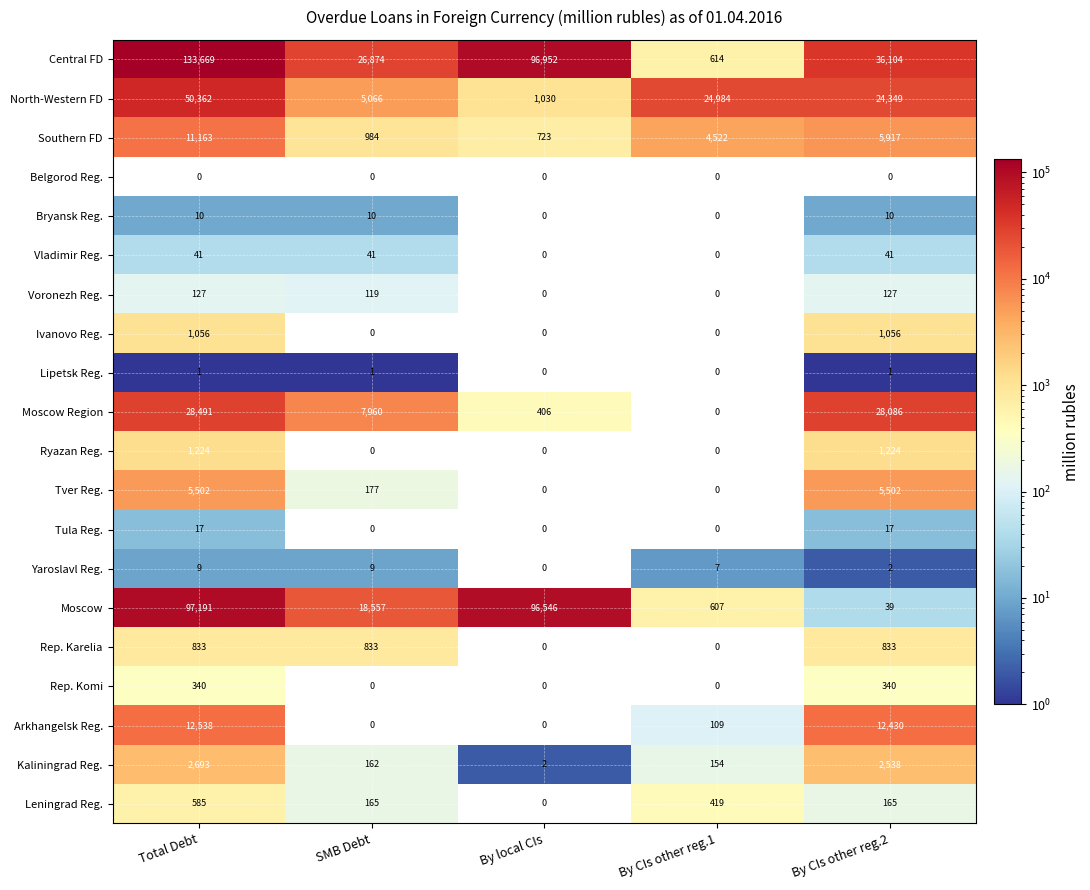

Count the Rep. Karelia values in the range 0 to 833.

5